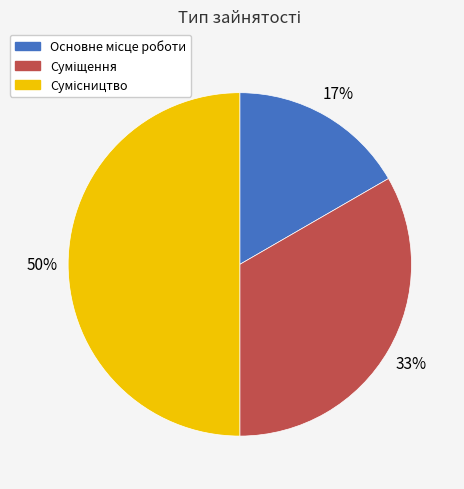

To the nearest percent, what is the difference between the largest and smallest slice percentages?

33%